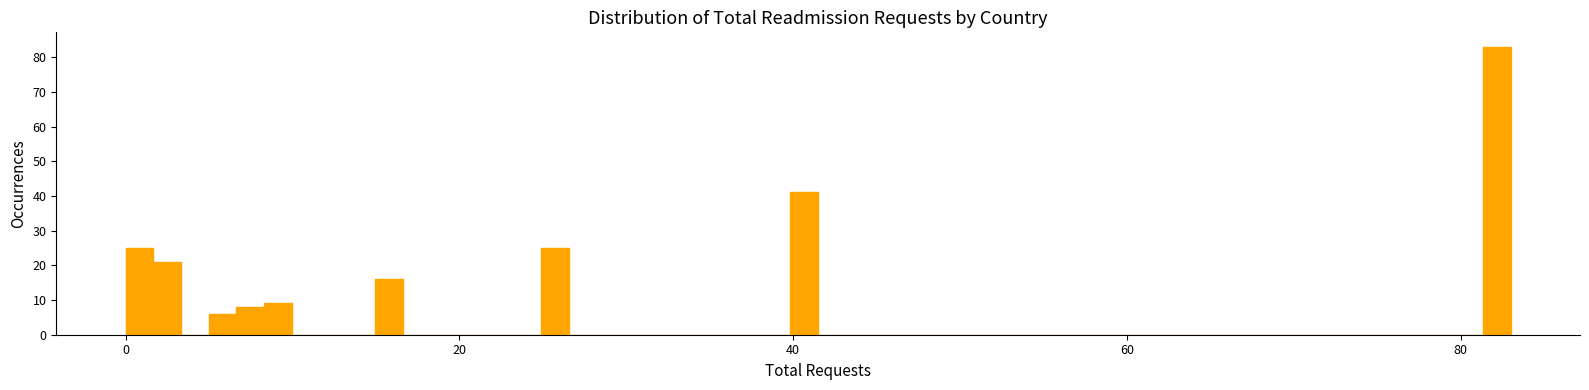

Read against the x-axis, roughly where is the centre of the tallest bar?

82